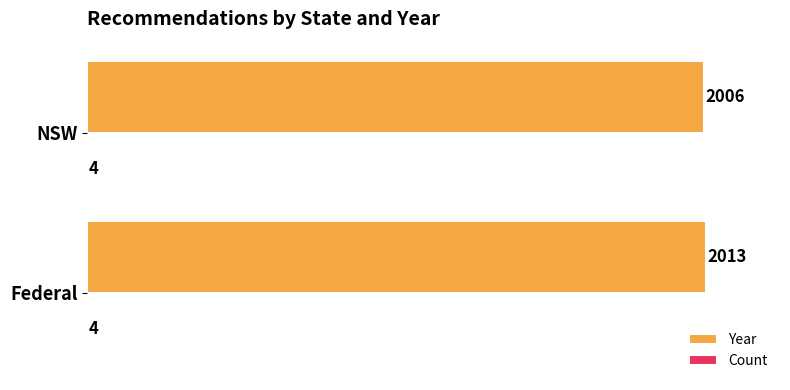

Read the Year value at NSW.

2006